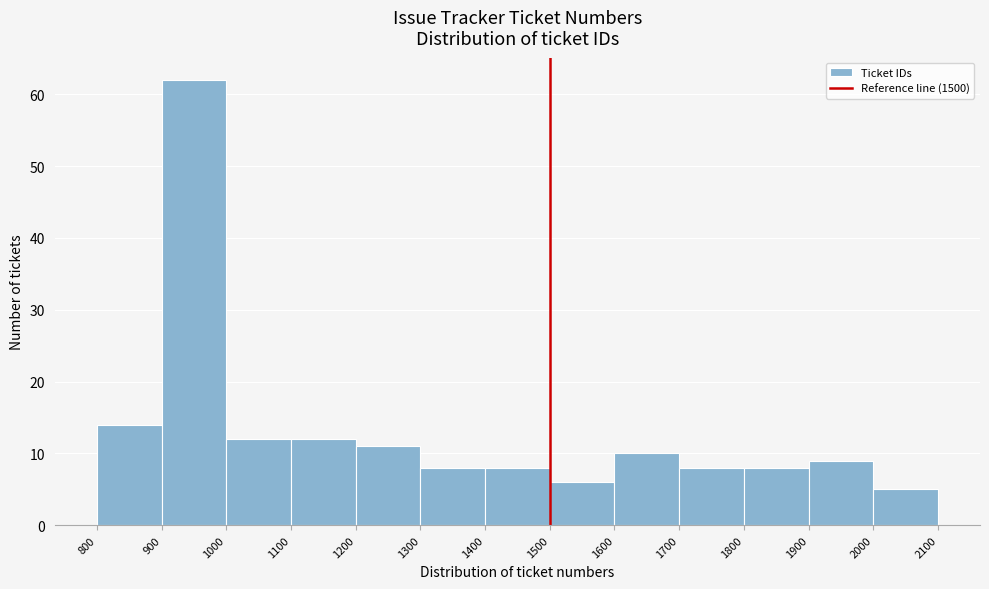

Reading left to right, transcribe this chart: for each bar, give the range it covers on the x-axis and its height. The values are not printed on the chart, so give them approximately, as read against the axis.

800 to 900: 14
900 to 1000: 62
1000 to 1100: 12
1100 to 1200: 12
1200 to 1300: 11
1300 to 1400: 8
1400 to 1500: 8
1500 to 1600: 6
1600 to 1700: 10
1700 to 1800: 8
1800 to 1900: 8
1900 to 2000: 9
2000 to 2100: 5